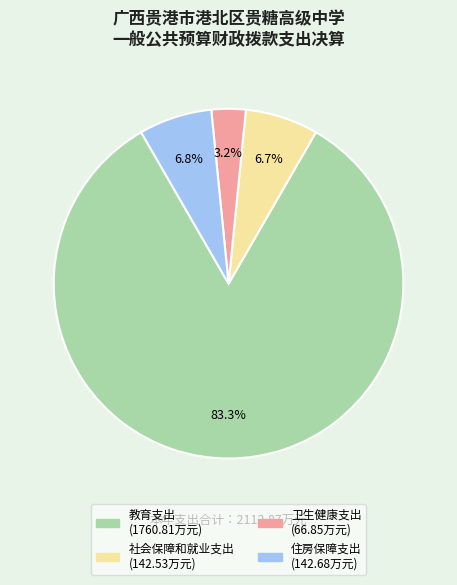

What portion of the pie excludes 教育支出?

16.7%